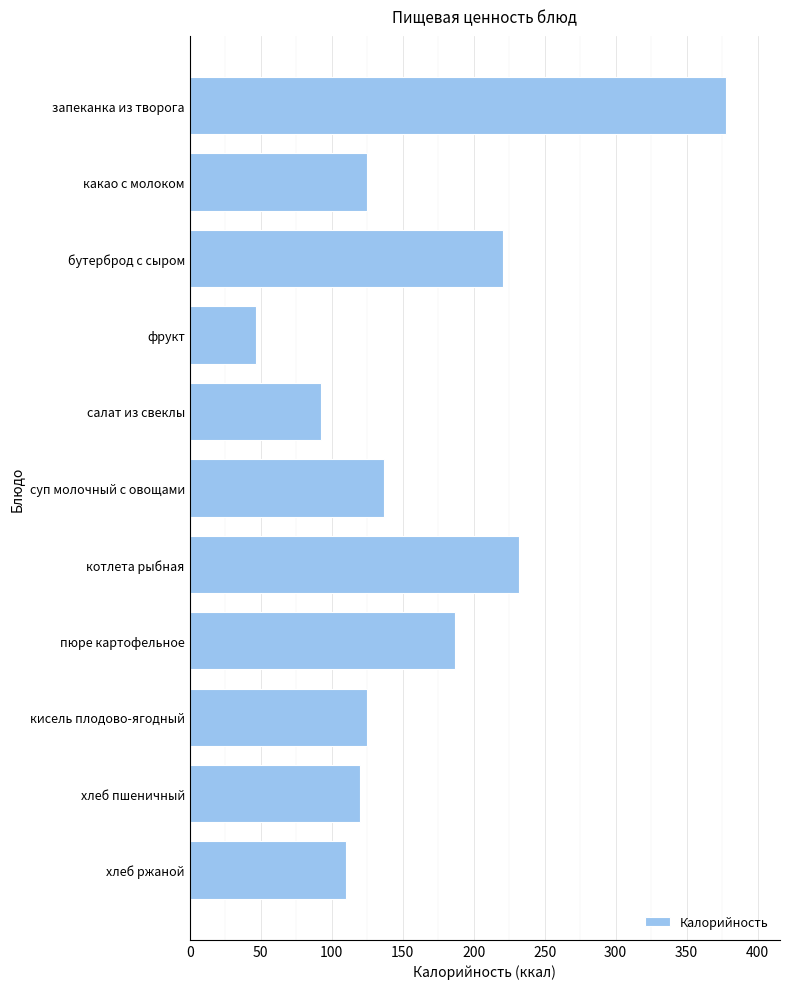

Is it true that the value at хлеб пшеничный is 83.7?

False